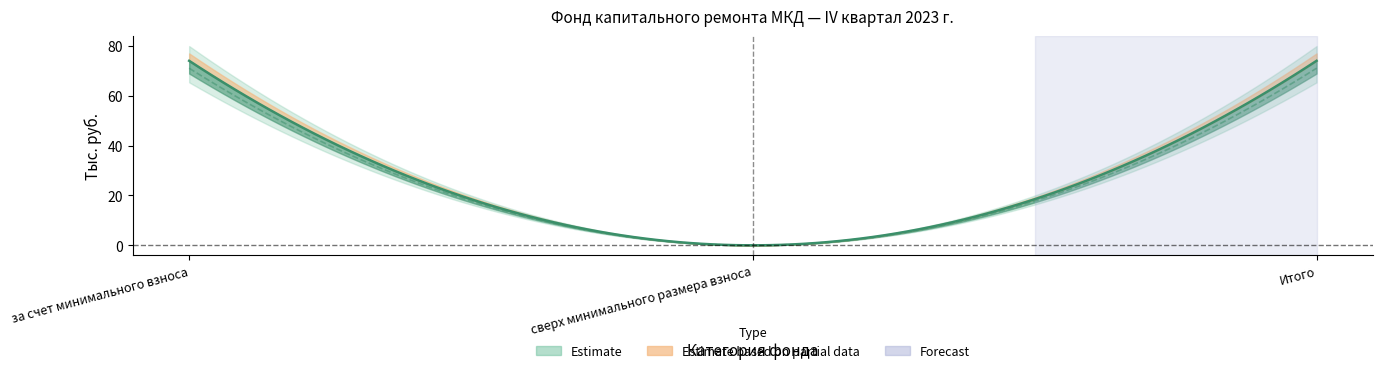

Count the number of categories in the chart.

3